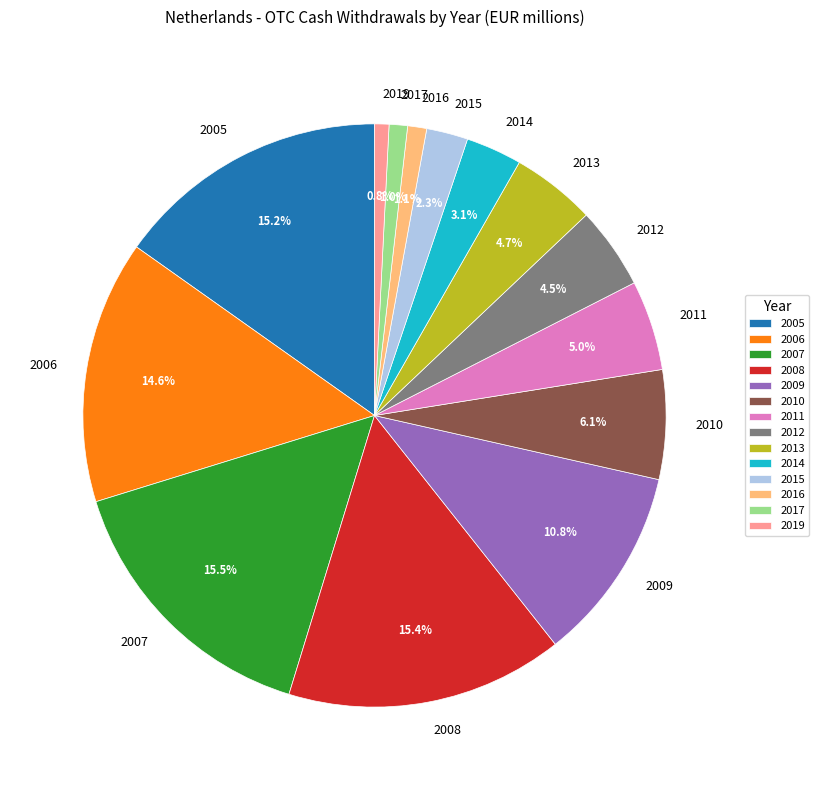

What percentage is NOT represented by 2019?

99.2%